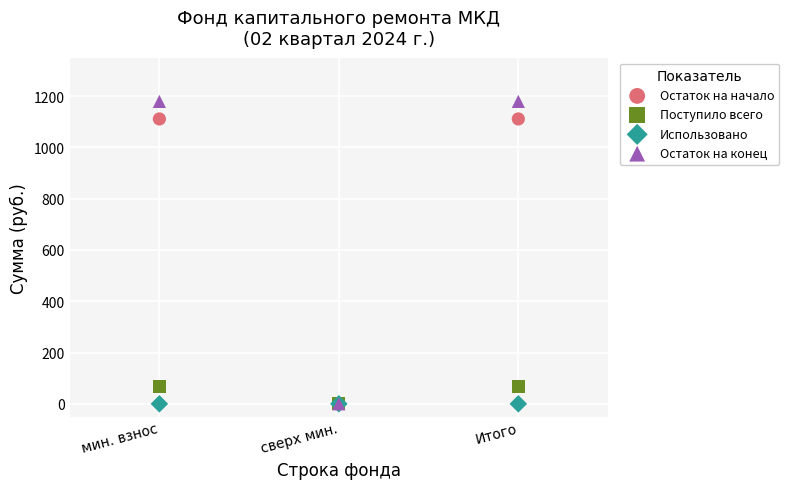

Which series reaches the maximum Y coordinate?

Остаток на конец